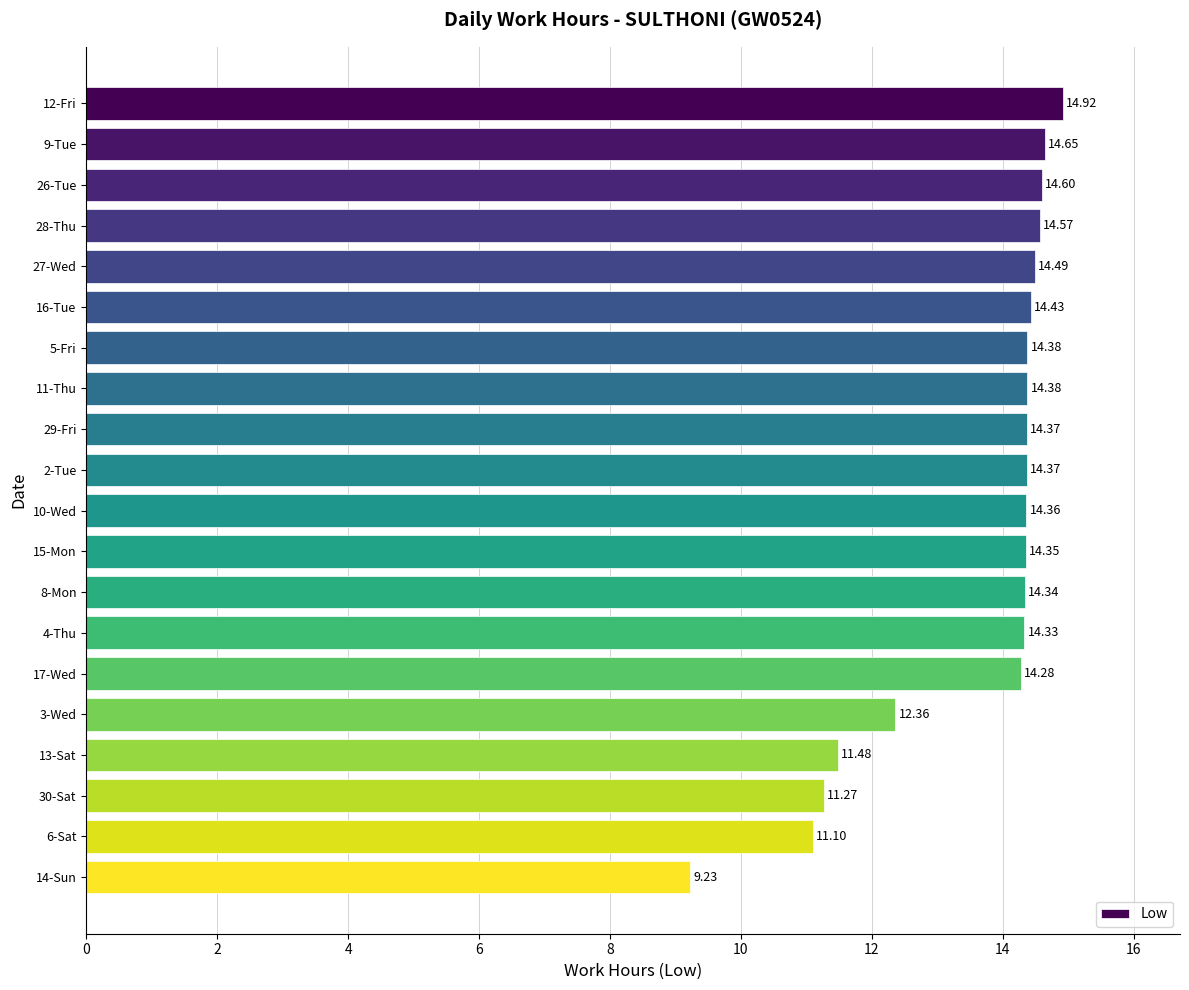

What is the difference between the maximum and minimum values?

5.7